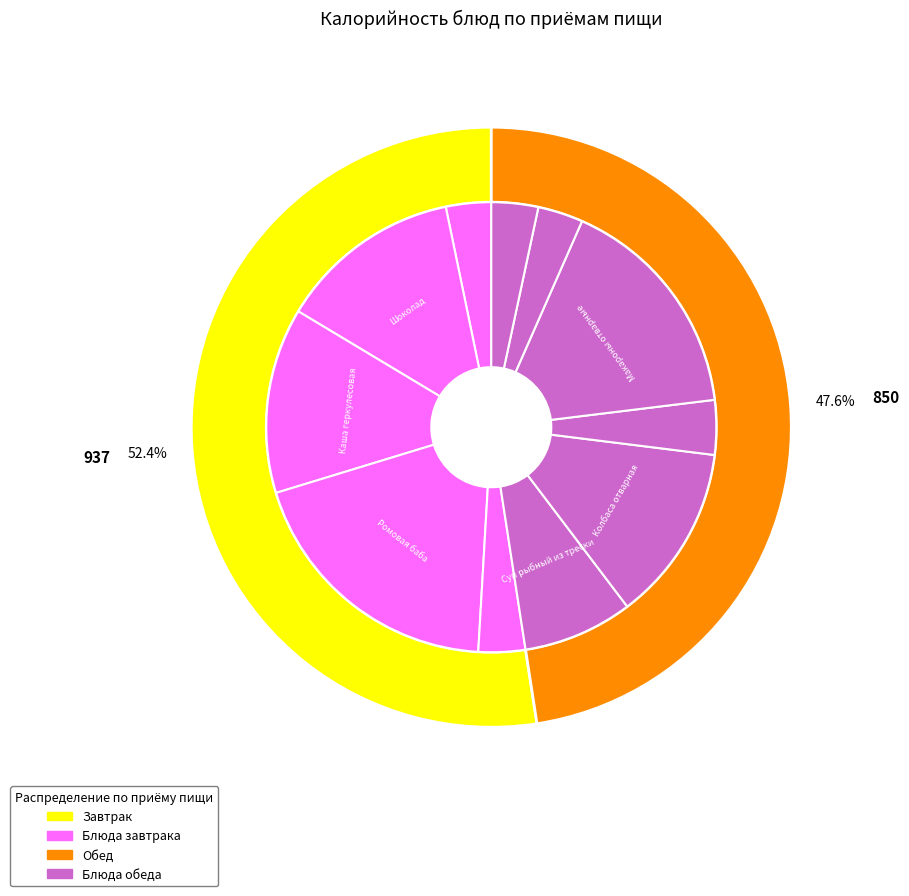

Combined, do Макароны отварные and Хлеб account for over 50%?

No